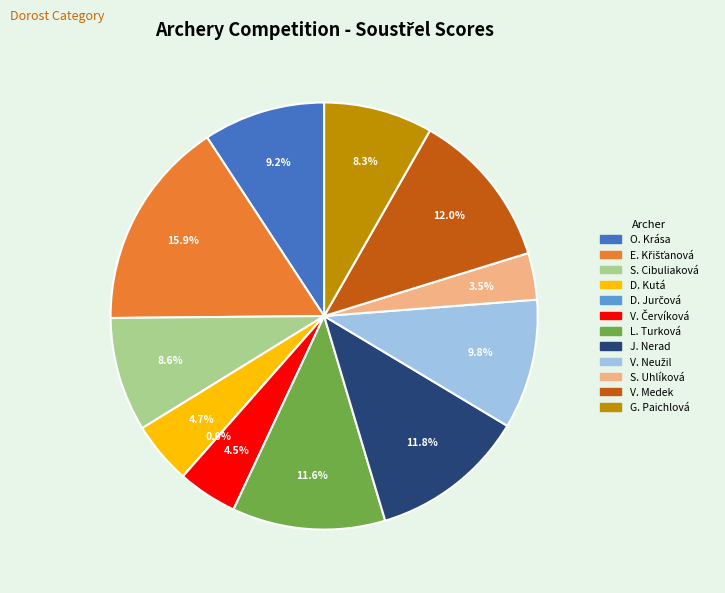

Count the number of slices in the pie.

12